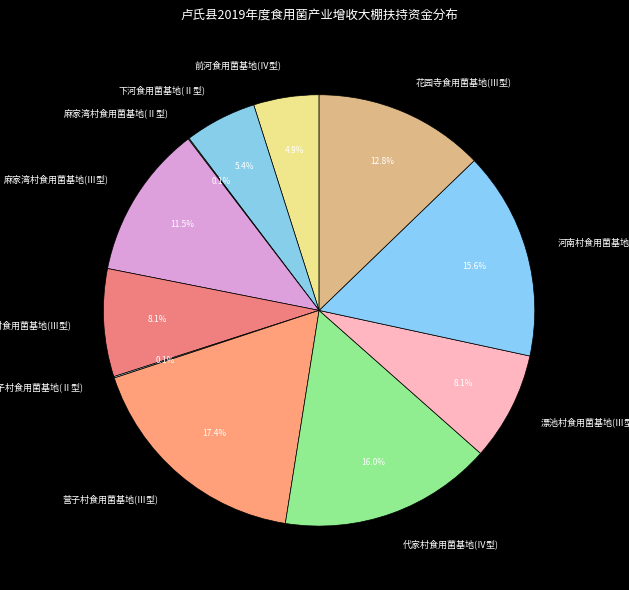

To the nearest percent, what is the average slice percentage?

9%